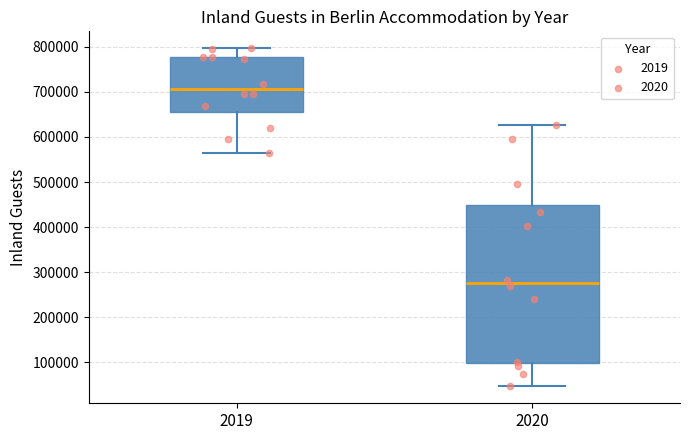

Reading left to right, transcribe this box plot: for each box, give where its median line is, the range the box spans, and where its two whiskers end, as read against the y-axis. The values are not printed on the chart, so give them approximately, as read against the axis.

2019: median 710000, box 660000 to 780000, whiskers 560000 to 800000
2020: median 280000, box 100000 to 450000, whiskers 50000 to 630000